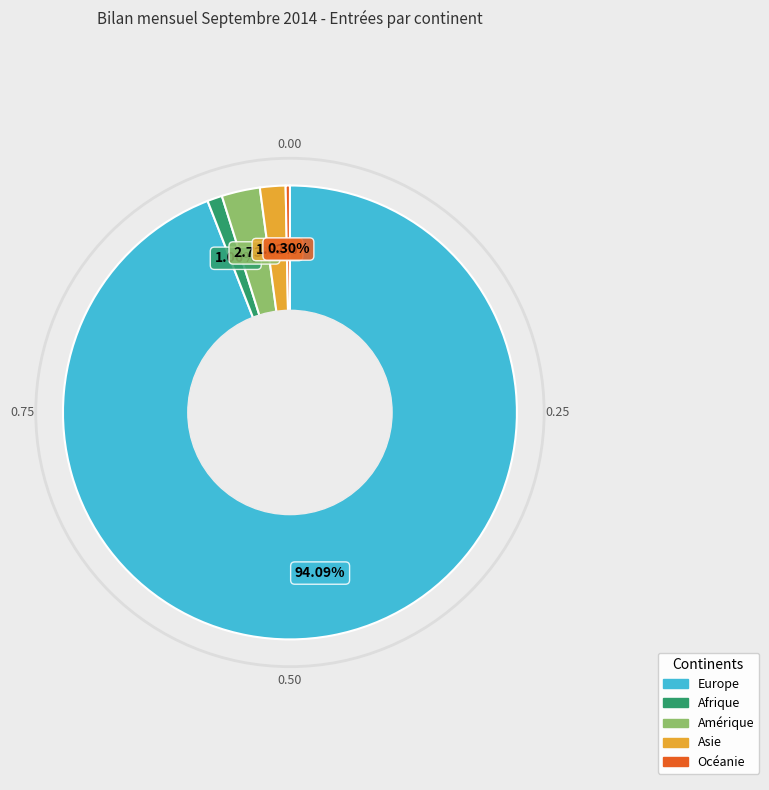

What percentage do Océanie and Amérique together represent?

3.0%